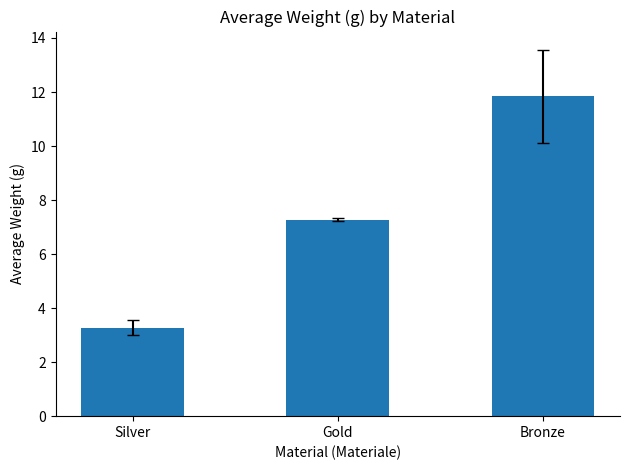

What is the average value?

7.5